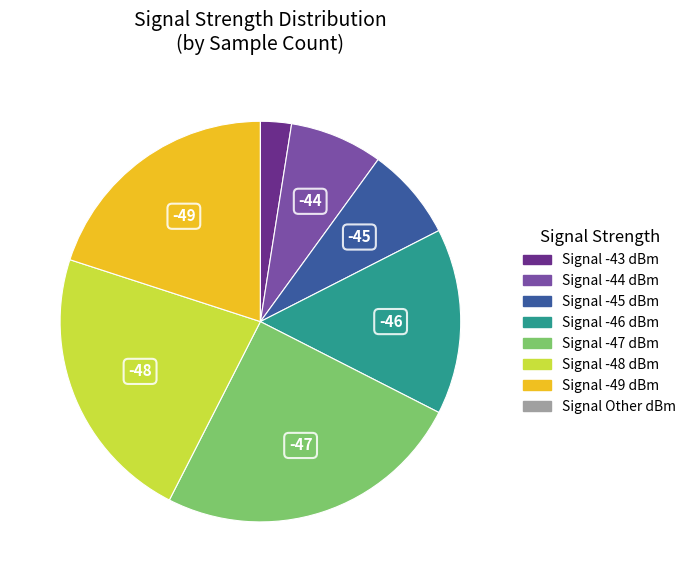

Is there any slice that represents more than half of the pie?

No